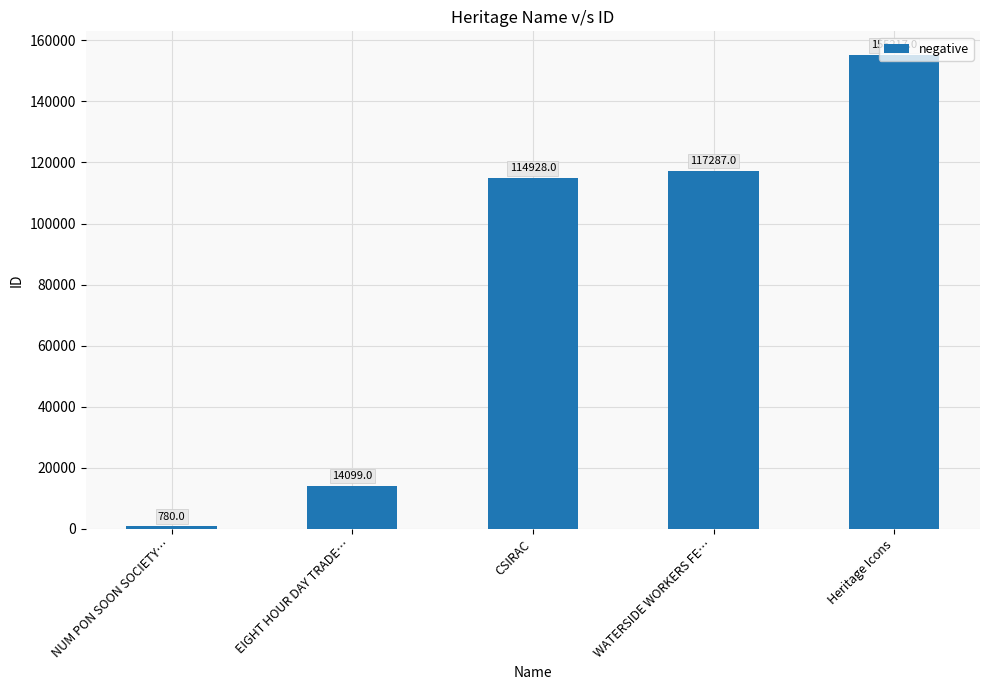

What is the change in value from NUM PON SOON SOCIETY… to CSIRAC?

+114148